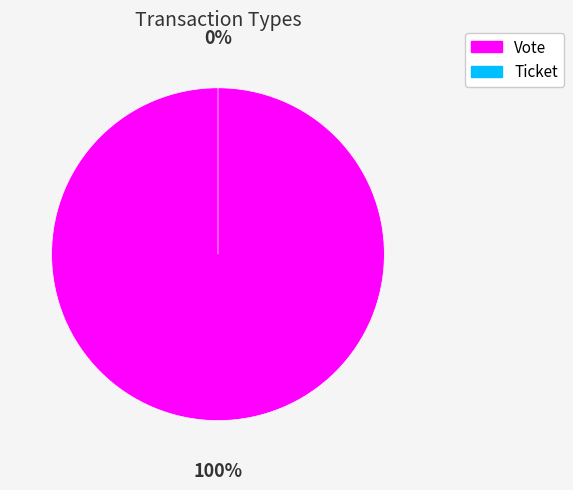

True or false: Ticket accounts for 0% of the total.

True